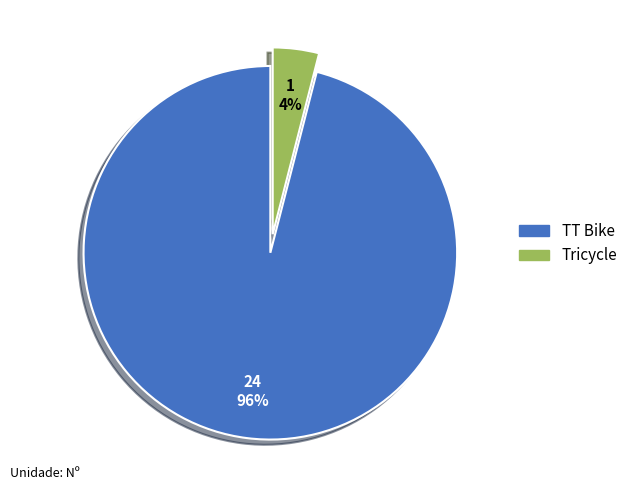

Which category has the smallest portion of the pie?

Tricycle